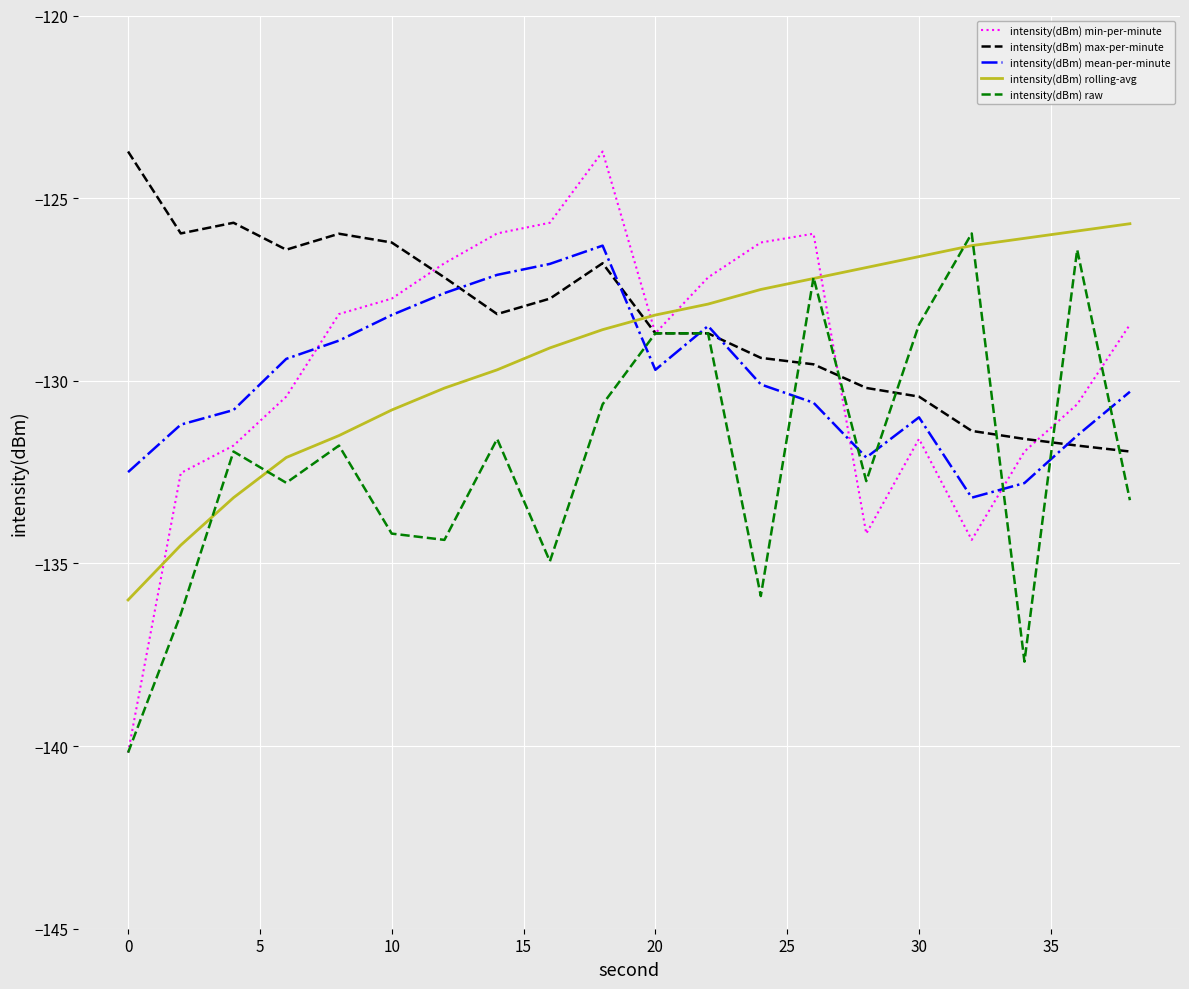

Which series has the widest spread of values?

intensity(dBm) min-per-minute